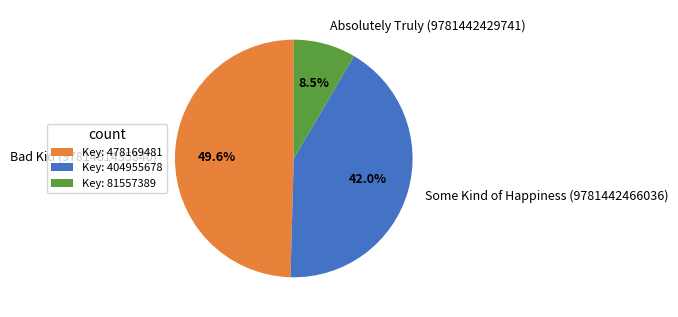

Does Some Kind of Happiness (9781442466036) represent more than half of the total?

No